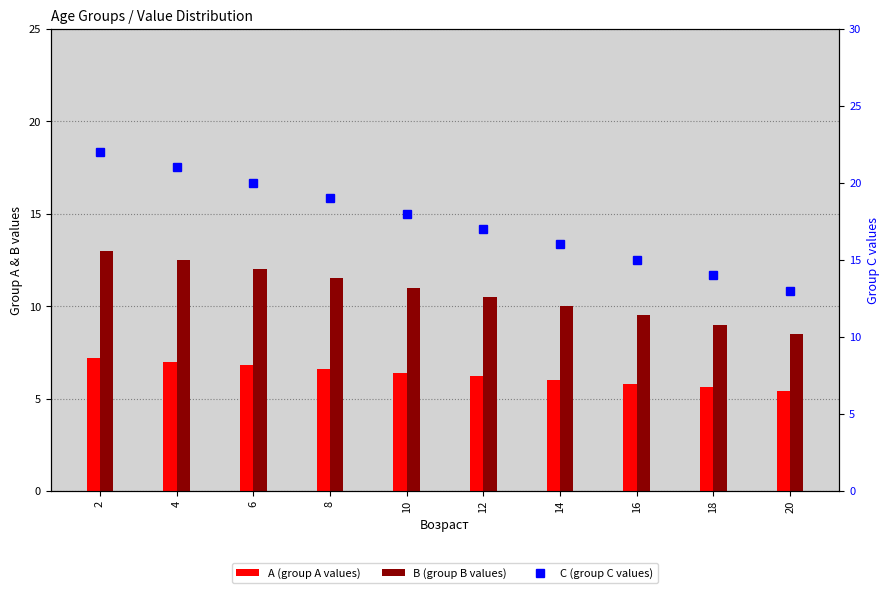

Where is C nearest to the value 17?

12